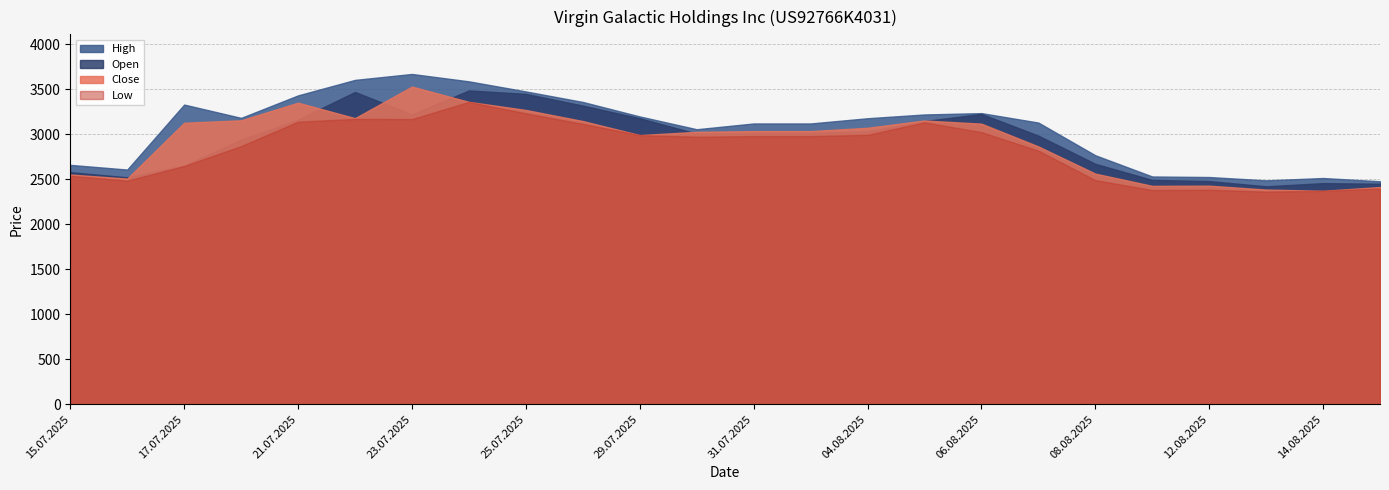

Where does the High series first go above 3177?

17.07.2025